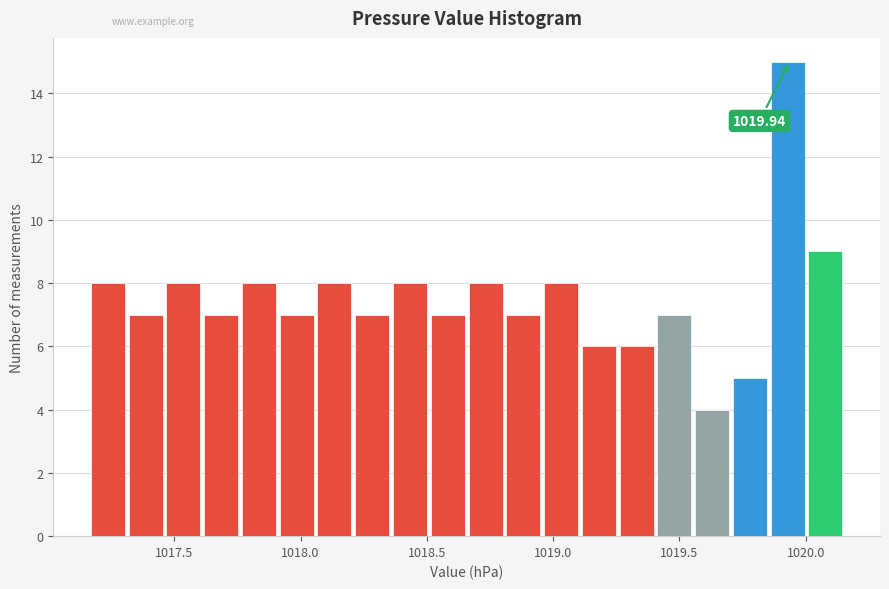

Around what value on the x-axis is the tallest bar? Give the approximate position of its centre, as read against the axis.

1019.95